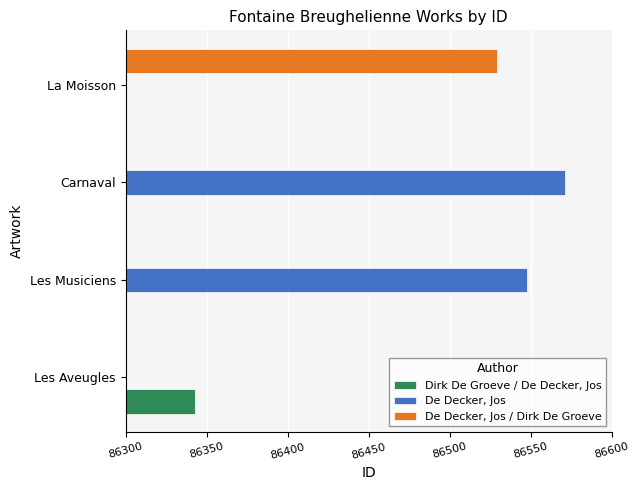

What is the average value of the De Decker, Jos series?

86560